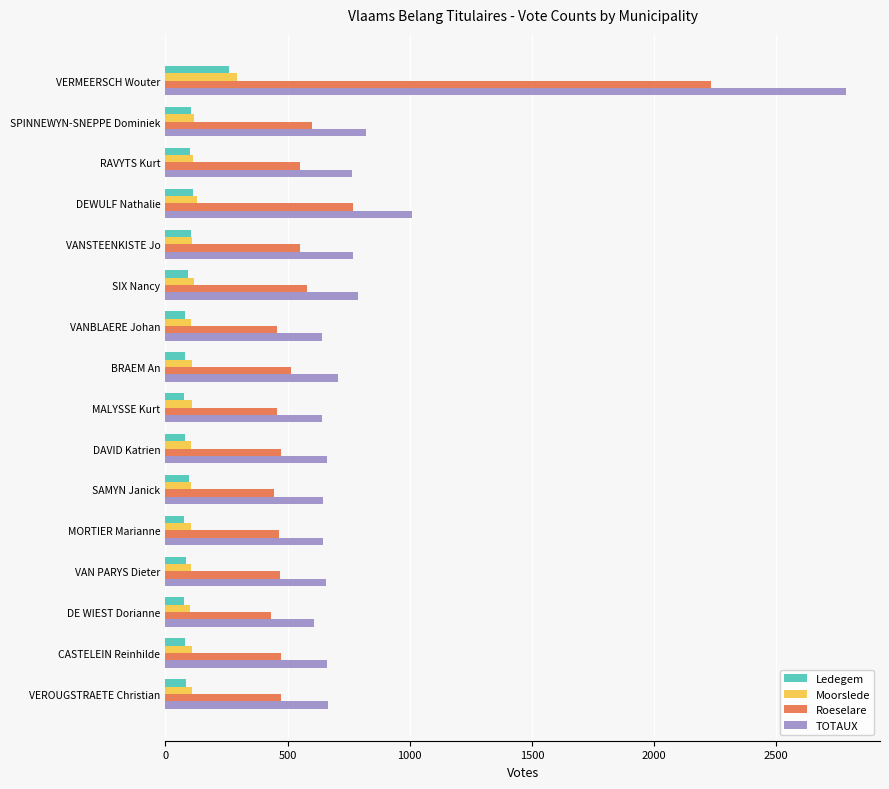

Between VERMEERSCH Wouter and VAN PARYS Dieter, which series saw the biggest shift?

TOTAUX